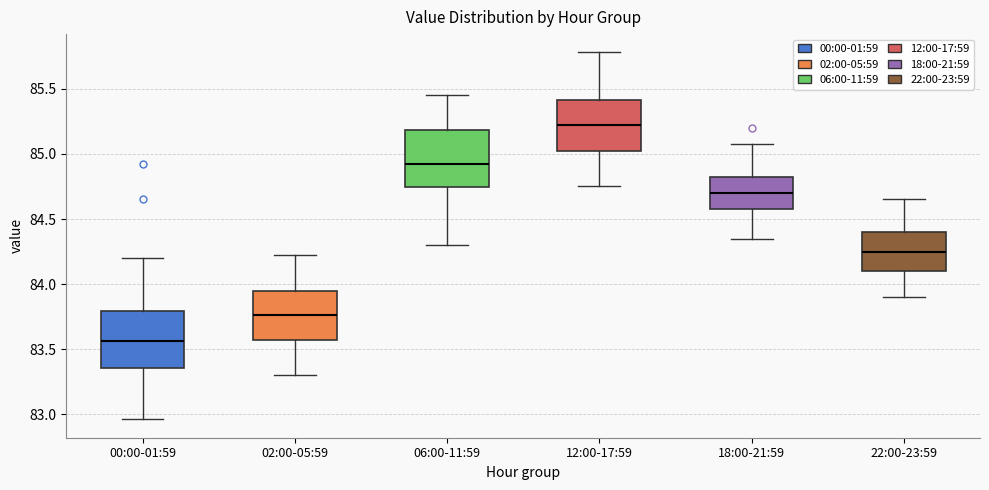

Reading left to right, read every box against the y-axis: the position of its median line, the range the box covers, and the ends of its whiskers. The values are not printed on the chart, so give them approximately, as read against the axis.

00:00-01:59: median 83.55, box 83.35 to 83.80, whiskers 82.95 to 84.20
02:00-05:59: median 83.75, box 83.55 to 83.95, whiskers 83.30 to 84.20
06:00-11:59: median 84.90, box 84.75 to 85.20, whiskers 84.30 to 85.45
12:00-17:59: median 85.20, box 85.00 to 85.40, whiskers 84.75 to 85.80
18:00-21:59: median 84.70, box 84.60 to 84.80, whiskers 84.35 to 85.10
22:00-23:59: median 84.25, box 84.10 to 84.40, whiskers 83.90 to 84.65